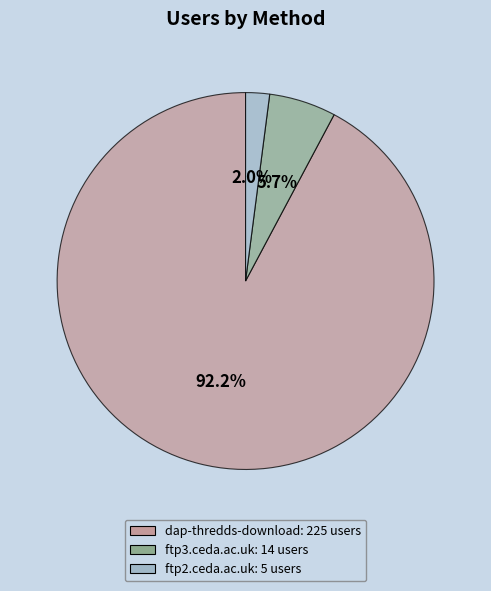

To the nearest percent, what portion does dap-thredds-download represent?

92%